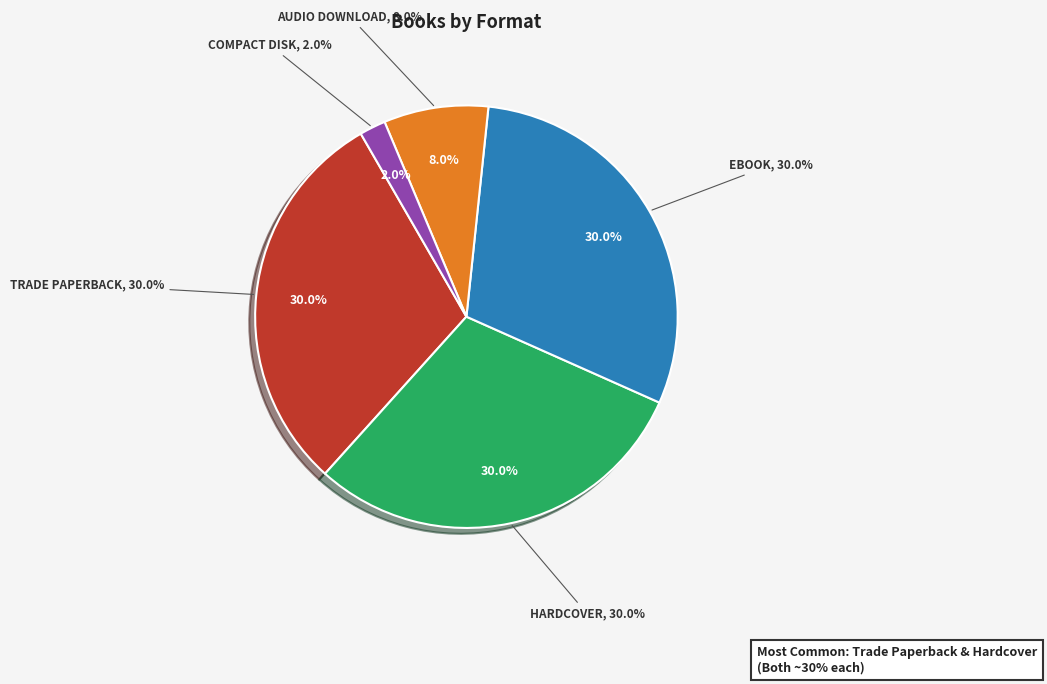

Does Compact Disk account for over 50% of the chart?

No